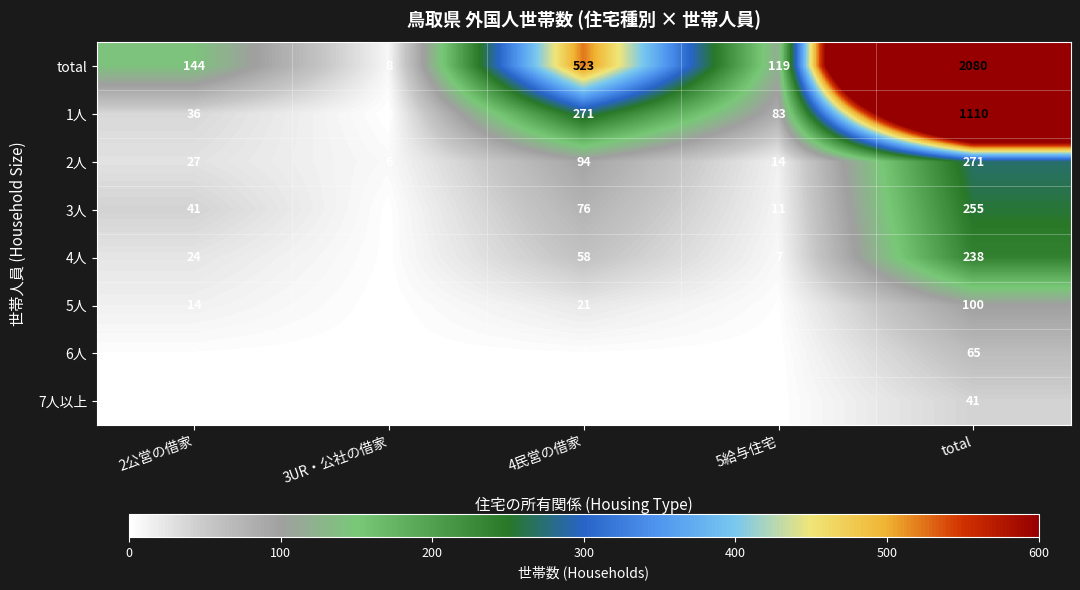

What is the total value across all series at 2公営の借家?

288